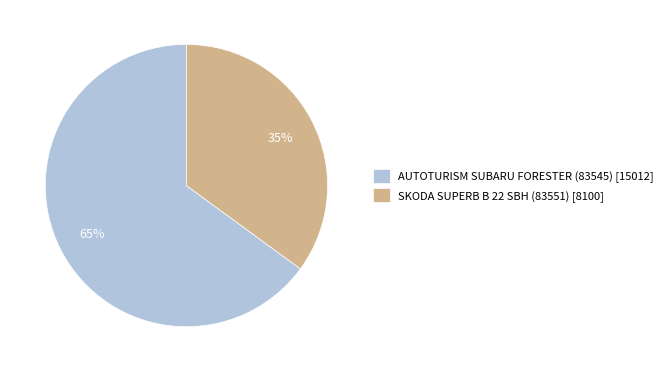

Which has a higher value, AUTOTURISM SUBARU FORESTER (83545) or SKODA SUPERB B 22 SBH (83551)?

AUTOTURISM SUBARU FORESTER (83545)